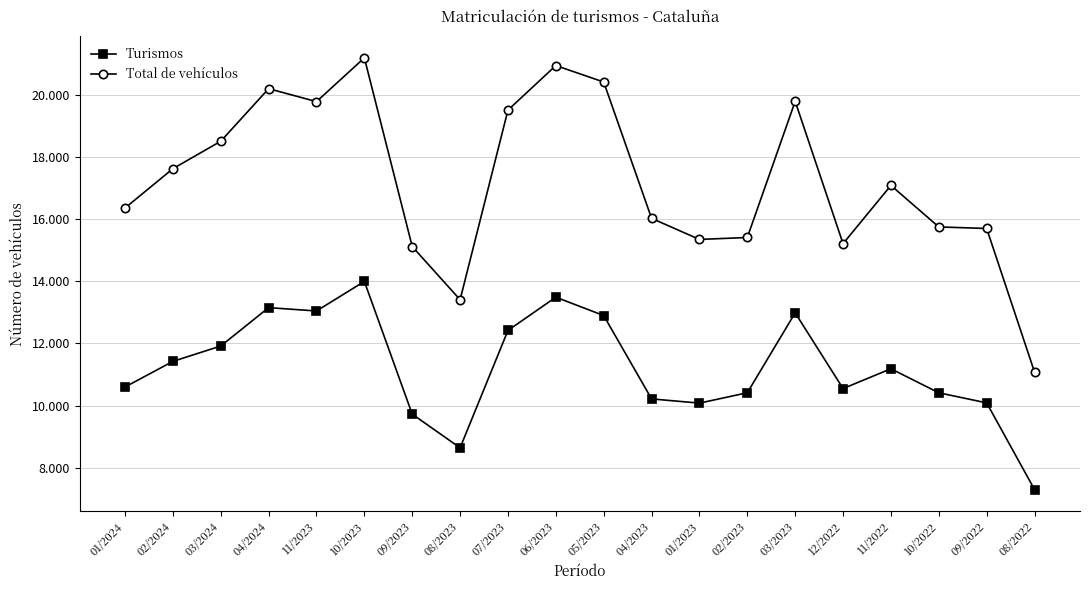

What are all the series names shown in the legend?

Turismos, Total de vehículos